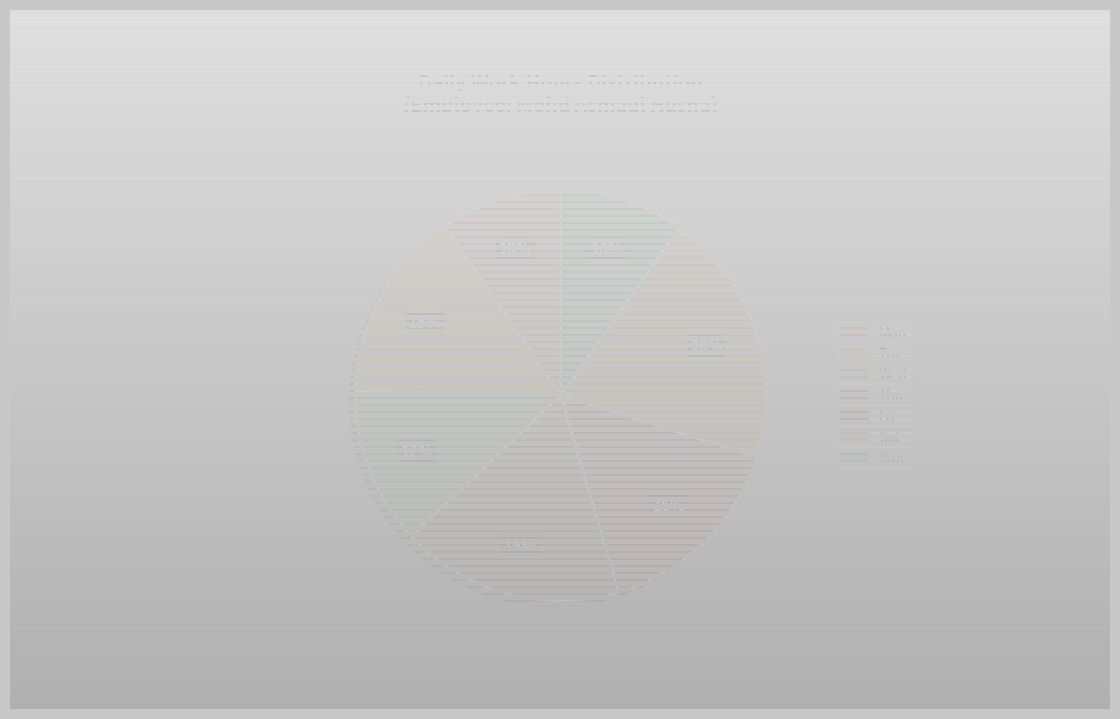

Is there a majority slice in this chart?

No